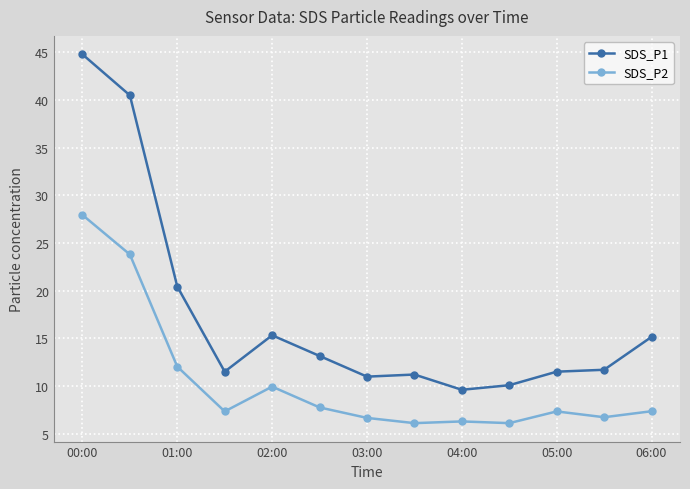

What is the value of the SDS_P1 point at the 7th from the left?

11.0